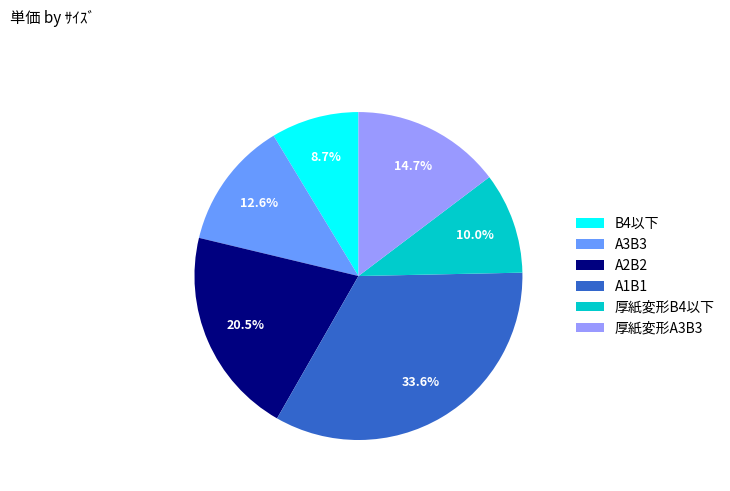

Between 厚紙変形A3B3 and A1B1, which is larger?

A1B1